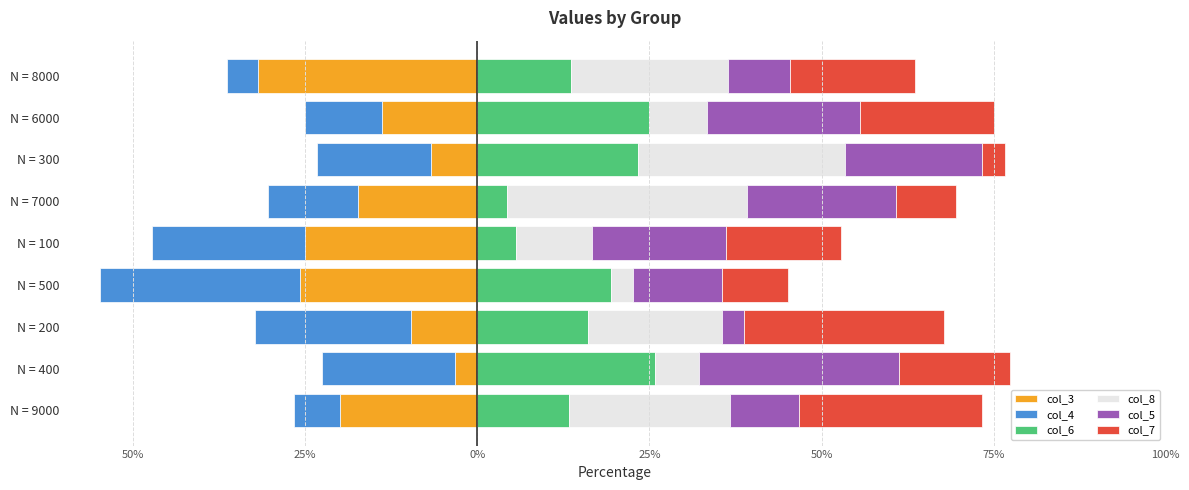

What is the difference between the maximum and minimum values in the col_8 series?

31.6